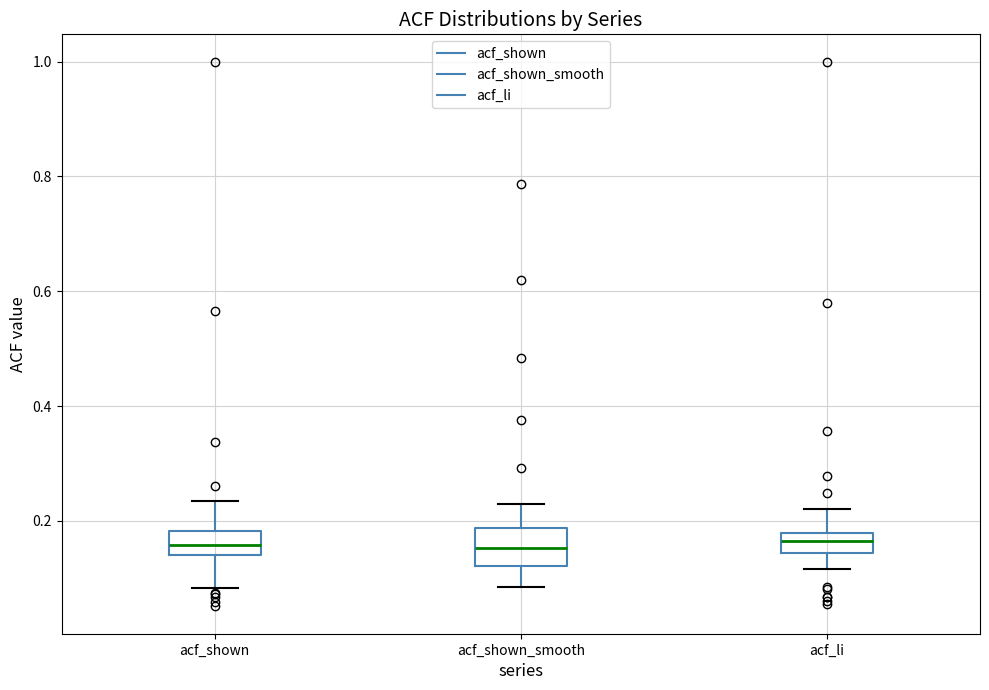

Reading left to right, transcribe this box plot: for each box, give where its median line is, the range the box spans, and where its two whiskers end, as read against the y-axis. The values are not printed on the chart, so give them approximately, as read against the axis.

acf_shown: median 0.16, box 0.14 to 0.18, whiskers 0.08 to 0.24
acf_shown_smooth: median 0.16, box 0.12 to 0.18, whiskers 0.08 to 0.24
acf_li: median 0.16, box 0.14 to 0.18, whiskers 0.12 to 0.22